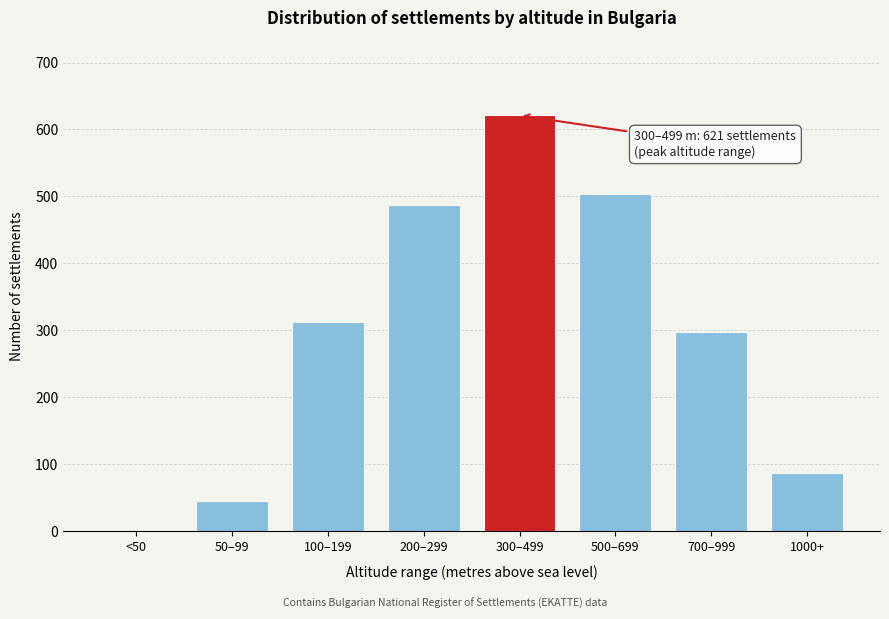

Reading left to right, extract all data points from this chart.

<50=0	50–99=45	100–199=312	200–299=487	300–499=621	500–699=503	700–999=298	1000+=87